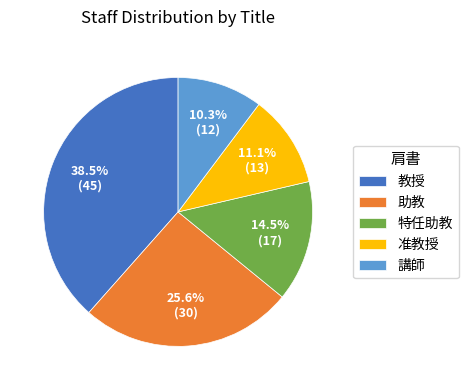

Combined, do 准教授 and 講師 account for over 50%?

No